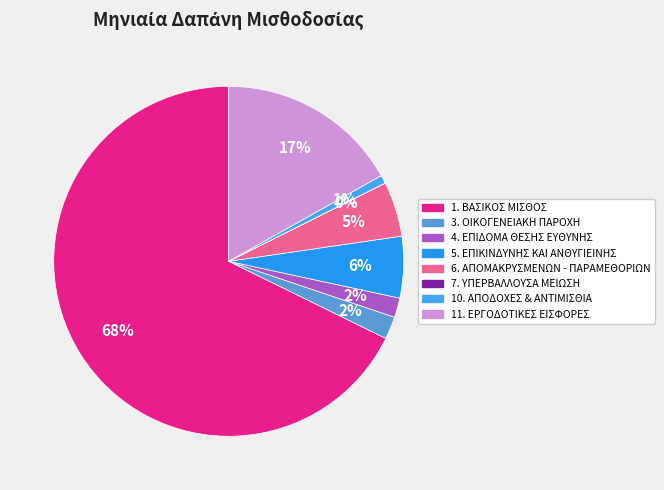

To the nearest percent, what portion does 10. ΑΠΟΔΟΧΕΣ & ΑΝΤΙΜΙΣΘΙΑ represent?

1%